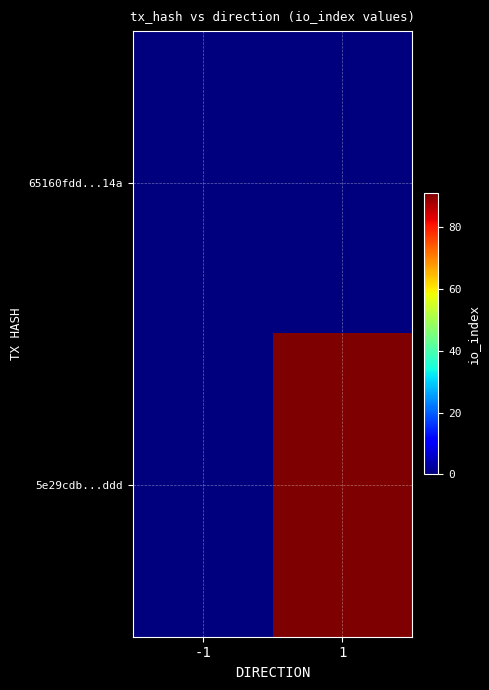

Reading left to right, extract all data points from this chart.

65160fdd...14a: -1=0	1=0
5e29cdb...ddd: -1=0	1=91